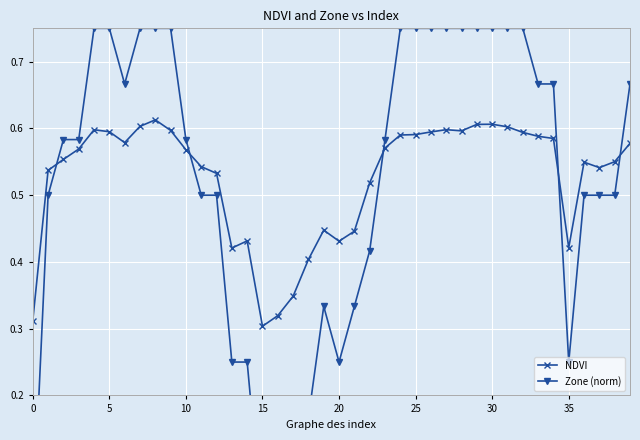

Count the NDVI values in the range 0 to 1.

40